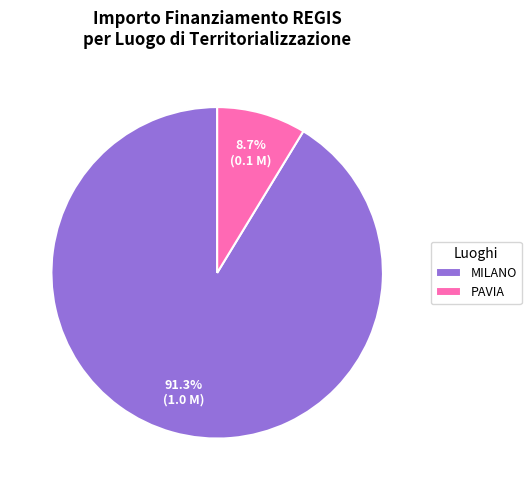

What percentage do MILANO and PAVIA together represent?

100.0%